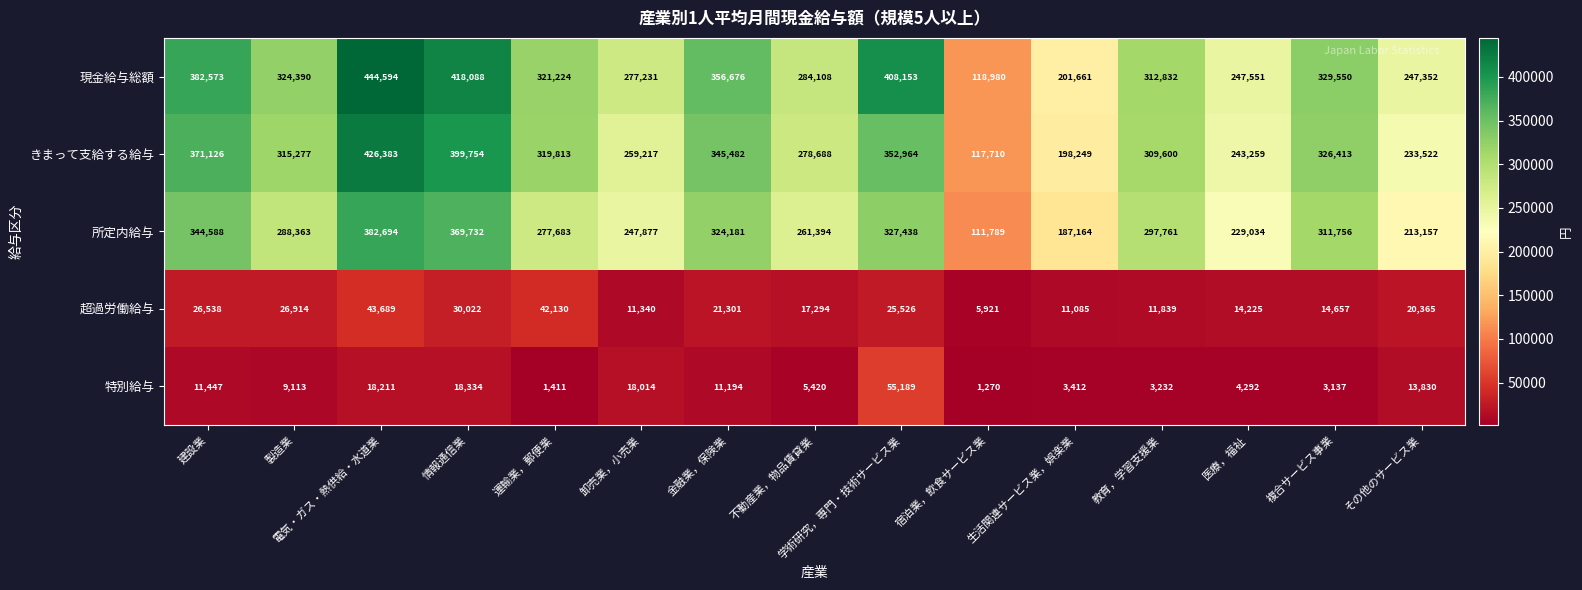

Which series has the largest range (max minus min)?

現金給与総額